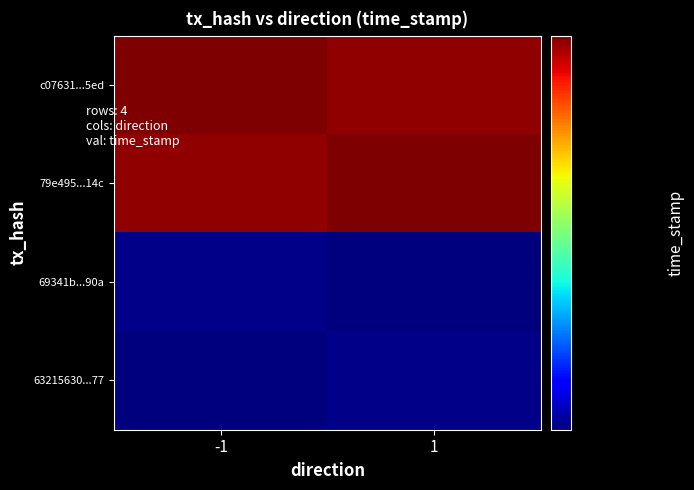

Reading left to right, transcribe all the data shown in this chart.

c07631...5ed: -1=1606383744	1=1606316942
79e495...14c: -1=1606316942	1=1606383744
69341b...90a: -1=1602745356	1=1602707860
63215630...77: -1=1602707860	1=1602745356